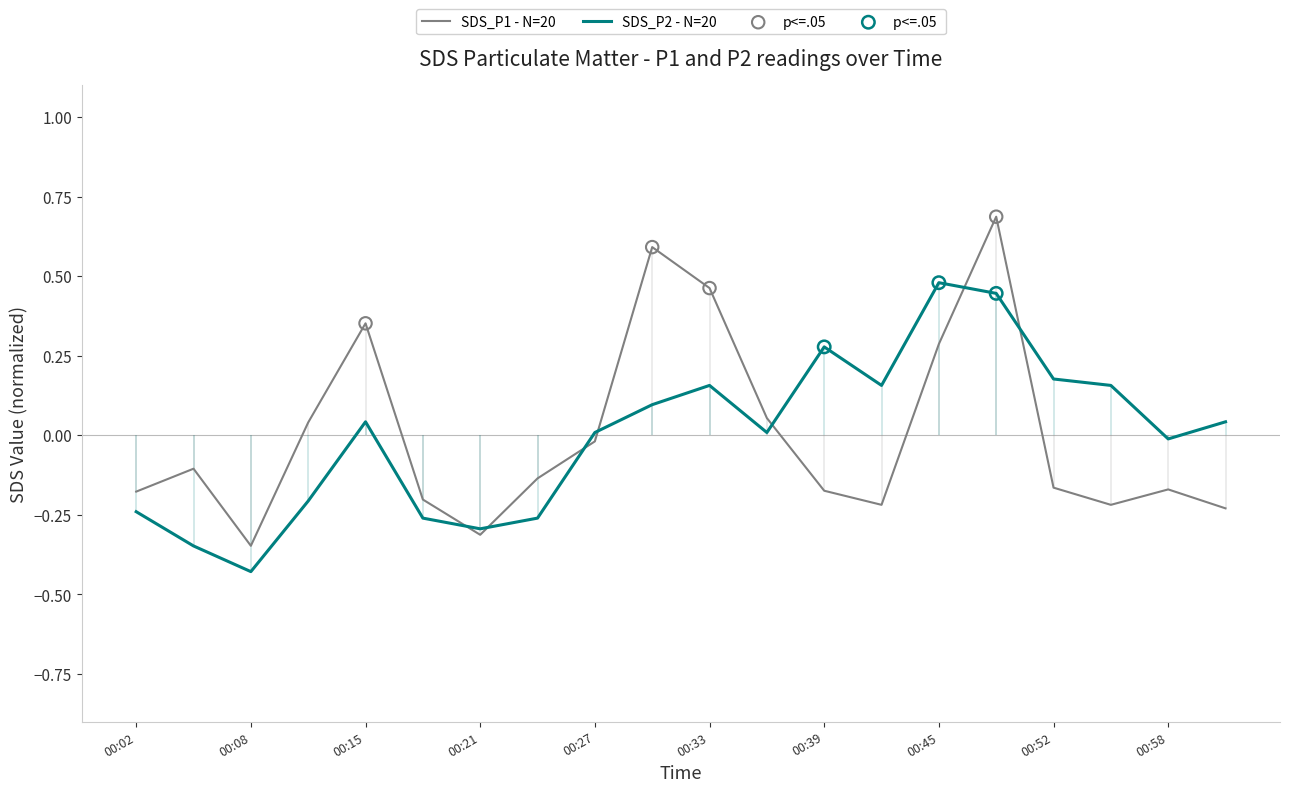

Is the value of SDS_P2 - N=20 at 00:39 greater than the value of SDS_P1 - N=20 at 00:21?

Yes